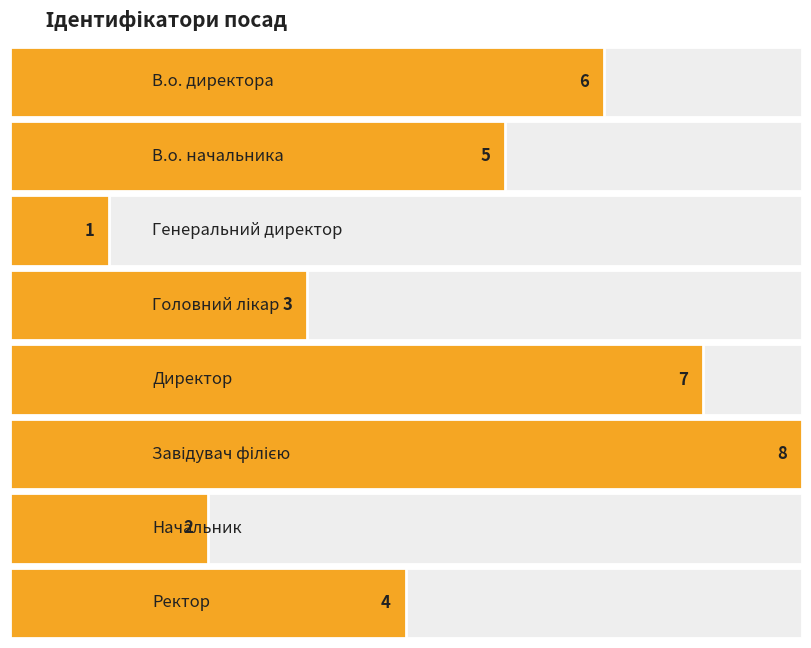

Where is the data nearest to the value 4?

Ректор